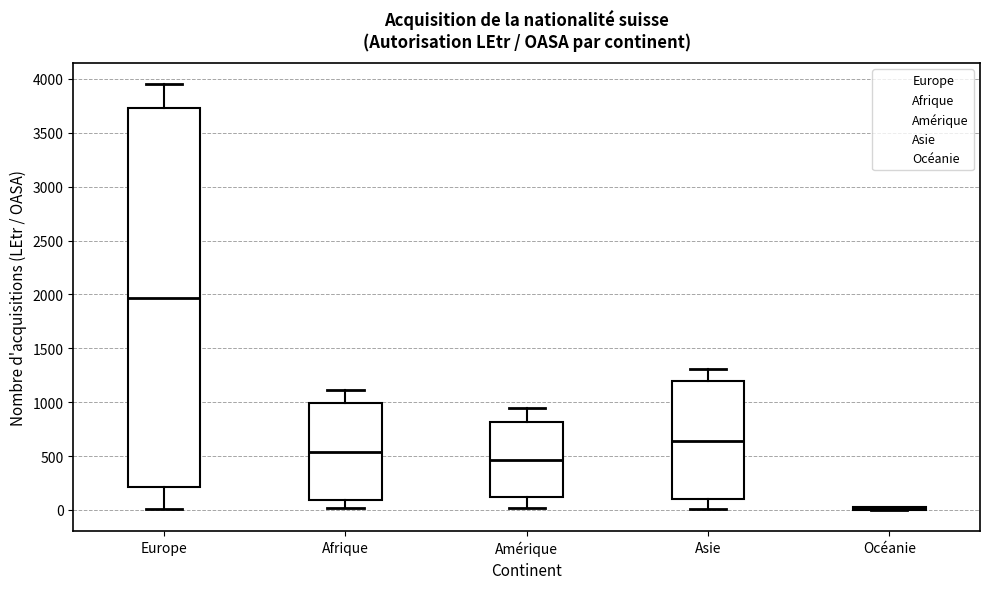

Reading left to right, read every box against the y-axis: the position of its median line, the range the box covers, and the ends of its whiskers. The values are not printed on the chart, so give them approximately, as read against the axis.

Europe: median 1950, box 200 to 3750, whiskers 0 to 3950
Afrique: median 550, box 100 to 1000, whiskers 0 to 1100
Amérique: median 450, box 100 to 800, whiskers 0 to 950
Asie: median 650, box 100 to 1200, whiskers 0 to 1300
Océanie: box collapsed to a line at 0, whiskers 0 to 50